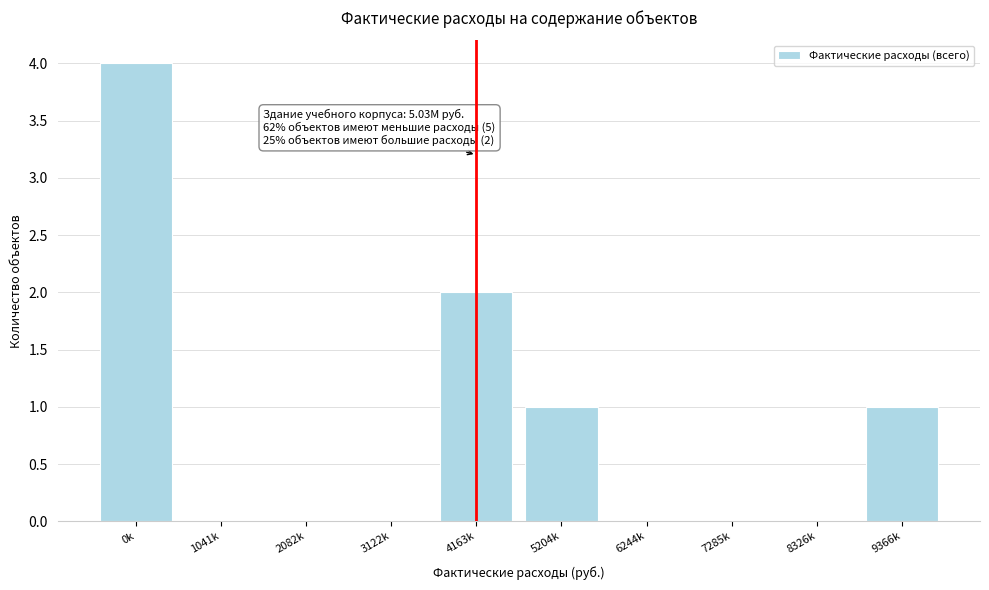

Reading left to right, list all the values displayed in this chart.

0k=4	1041k=0	2082k=0	3122k=0	4163k=2	5204k=1	6244k=0	7285k=0	8326k=0	9366k=1